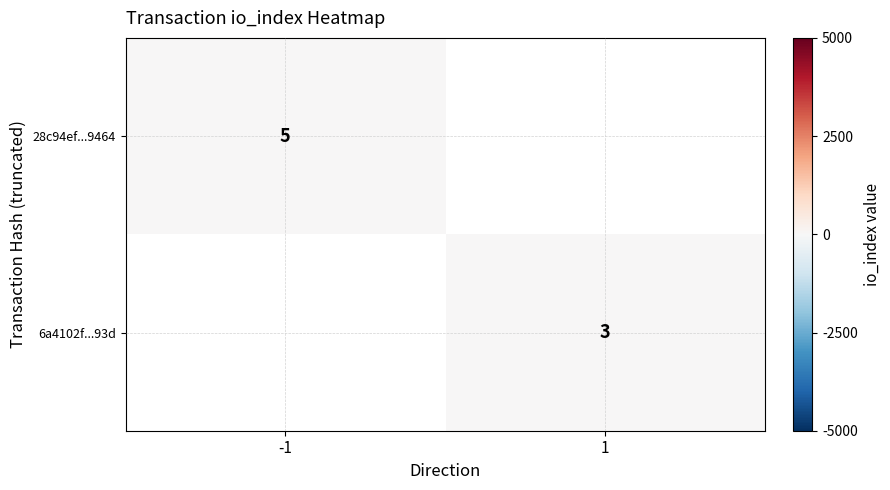

The value of 6a4102f...93d at 1 is 1.8. True or false?

False